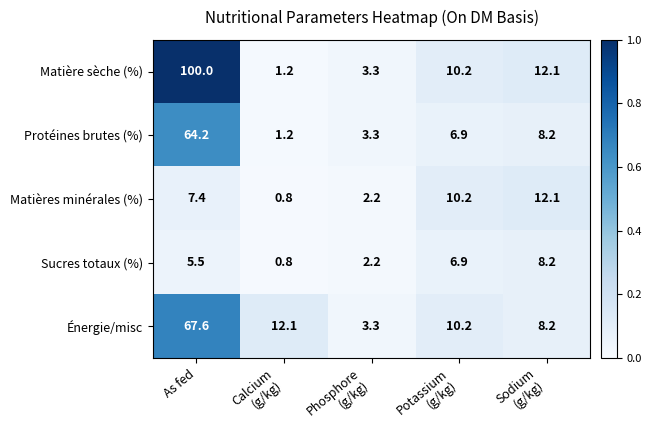

At which category is the sum across all series the highest?

As fed